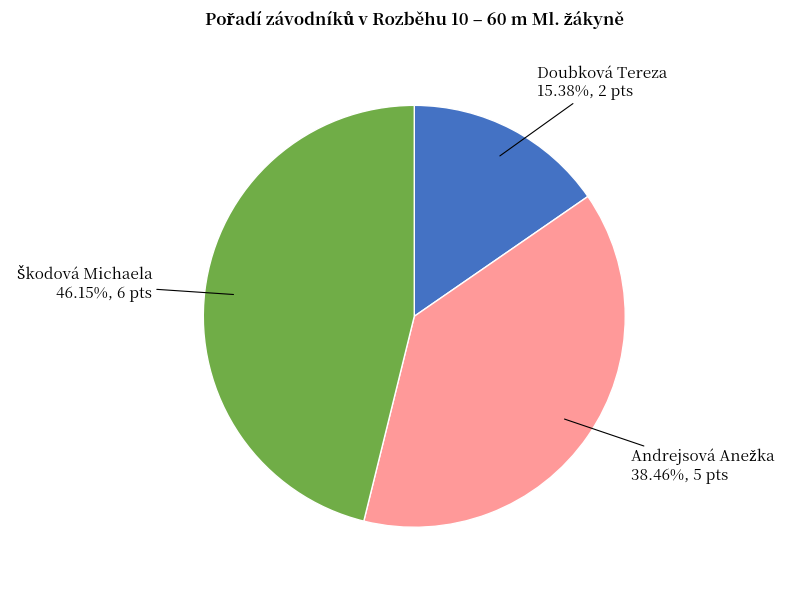

To the nearest percent, what is the difference between the largest and smallest slice percentages?

31%